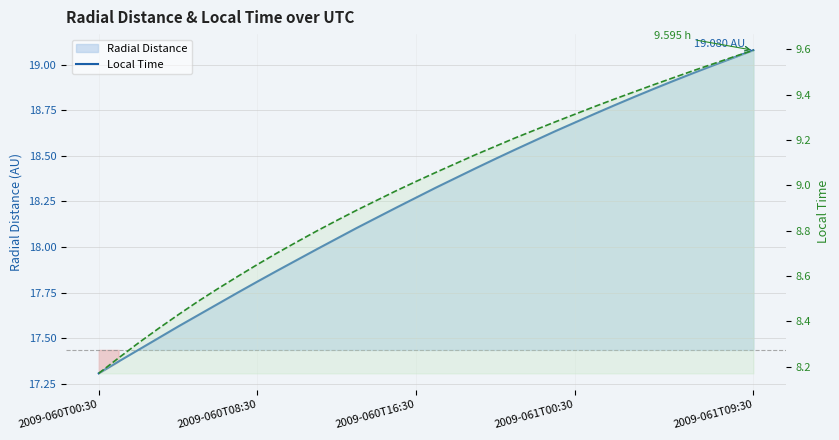

What is the difference between the highest and lowest values at 5?

9.1